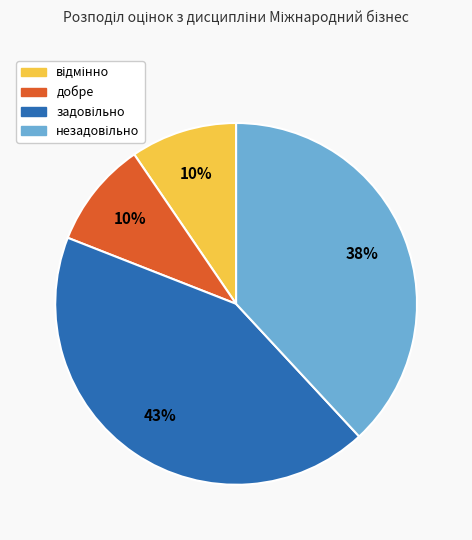

To the nearest percent, what is the average slice percentage?

25%